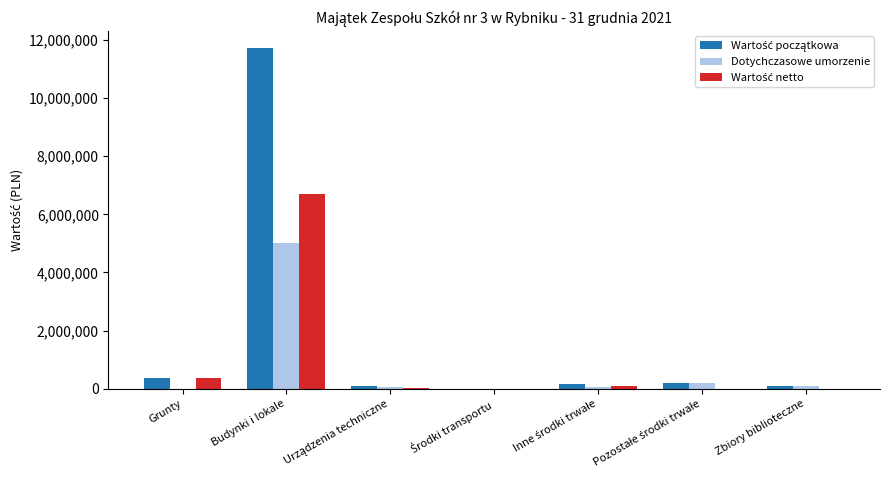

What is the sum of all Dotychczasowe umorzenie values?

5406927.1